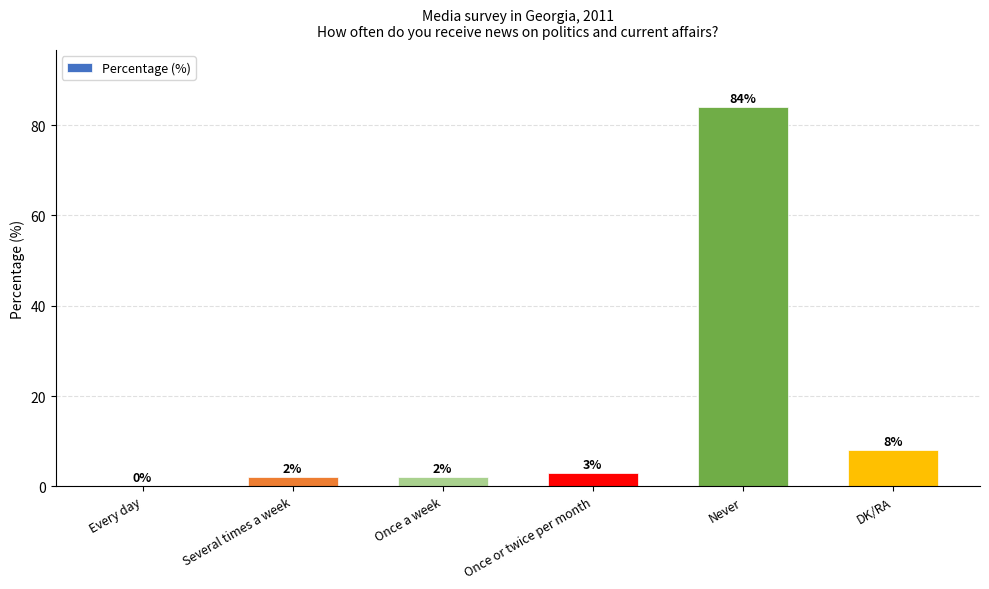

Read the value at Once a week.

2